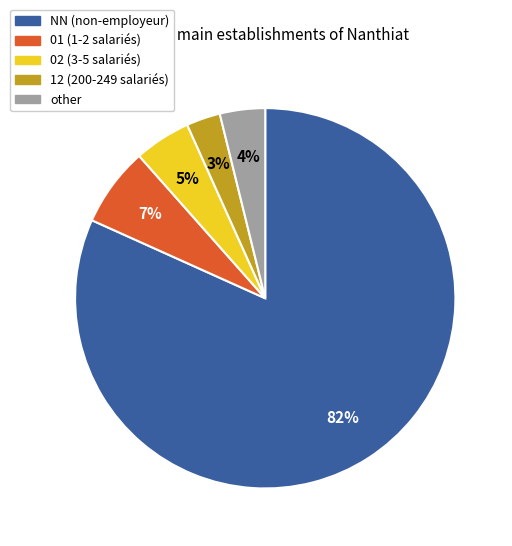

Is there any slice that represents more than half of the pie?

Yes